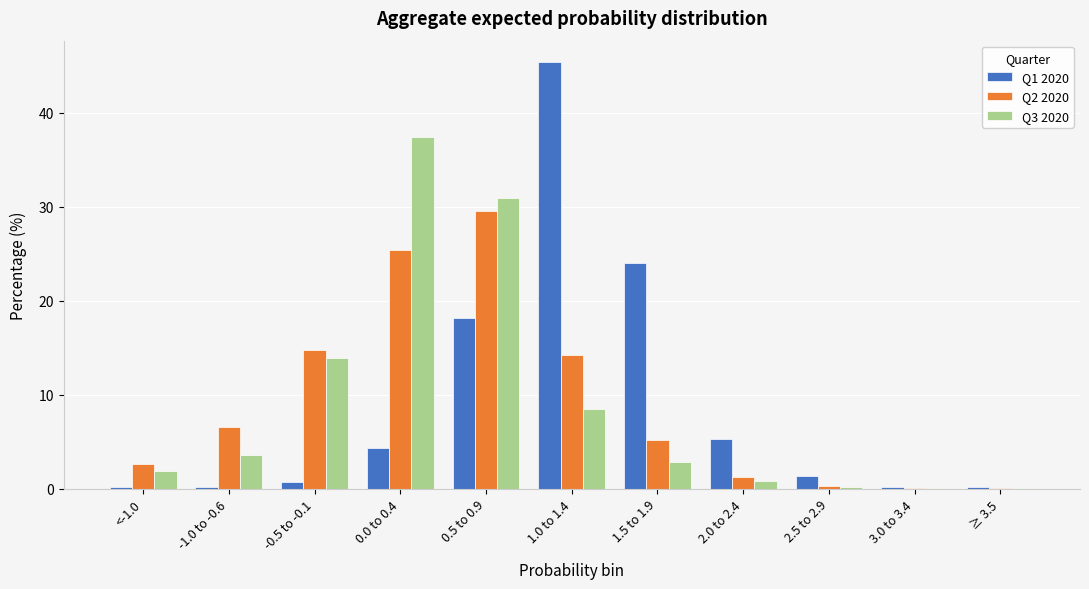

The value of Q3 2020 at <-1.0 is 1.9. True or false?

True